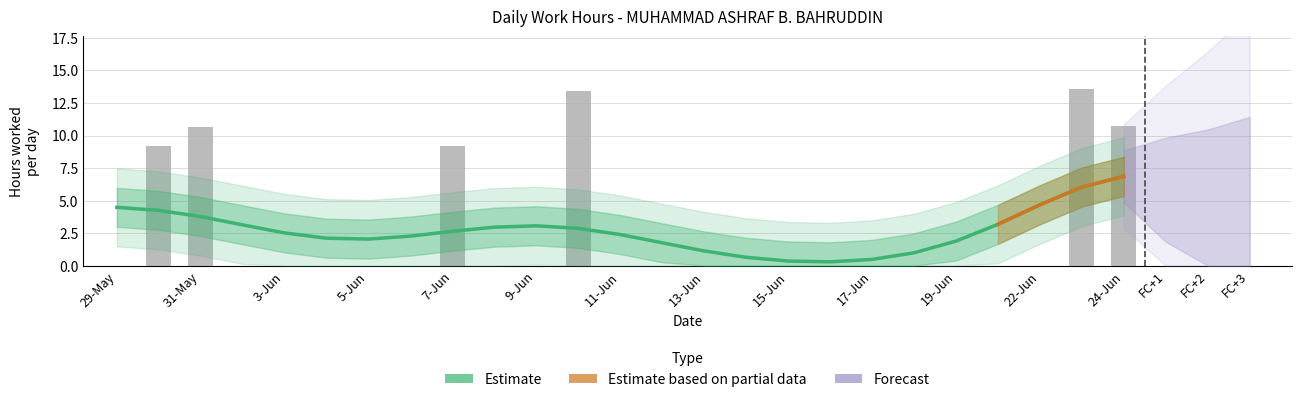

Is it true that the value at 11-Jun is 0.0?

True